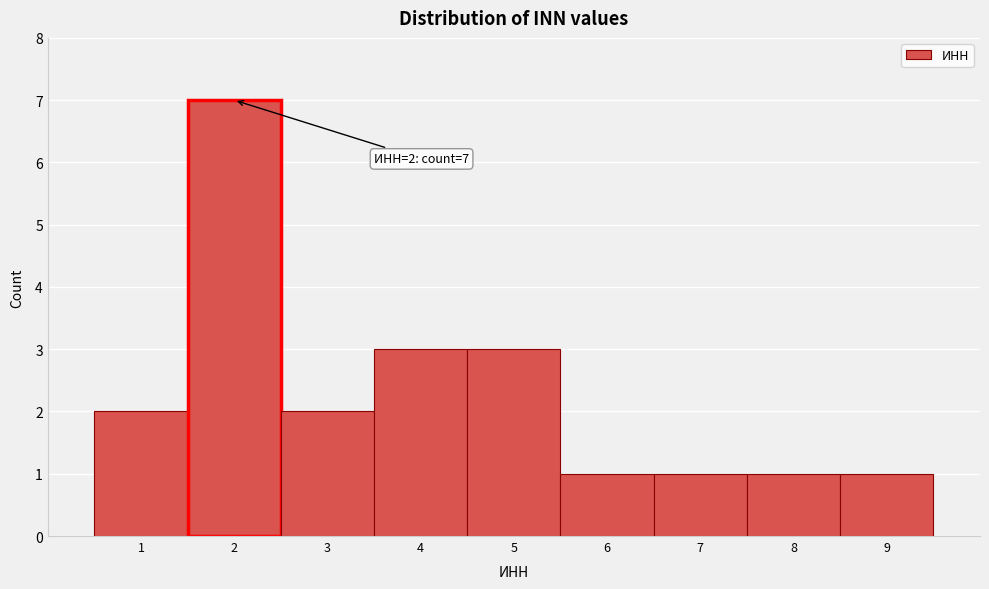

Over which range of the x-axis is the bar tallest?

1.5 to 2.5